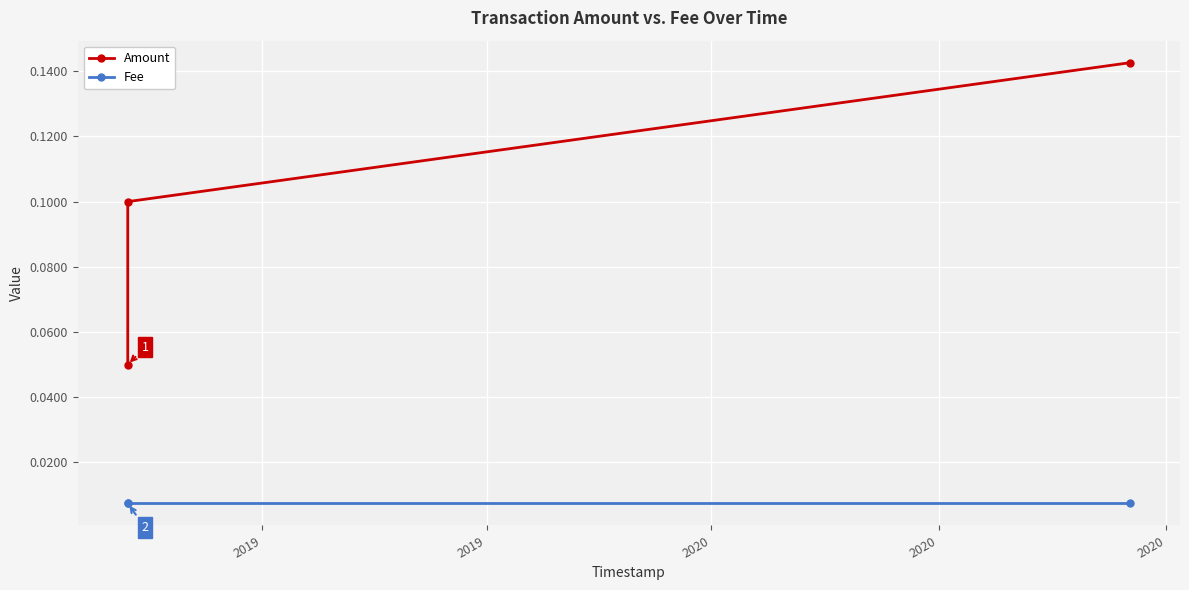

At which category does the chart reach its minimum across all series?

2019